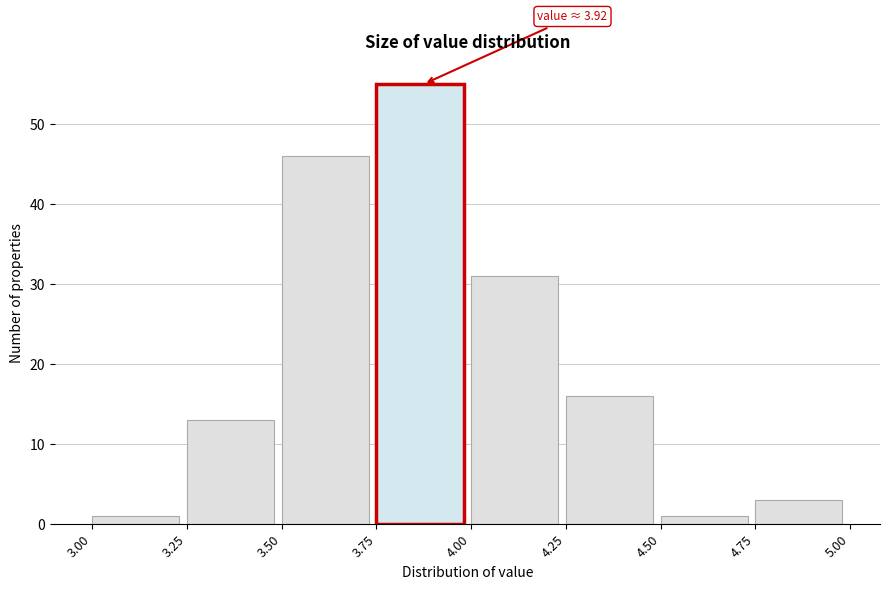

Which range on the x-axis has the tallest bar?

3.75 to 4.00